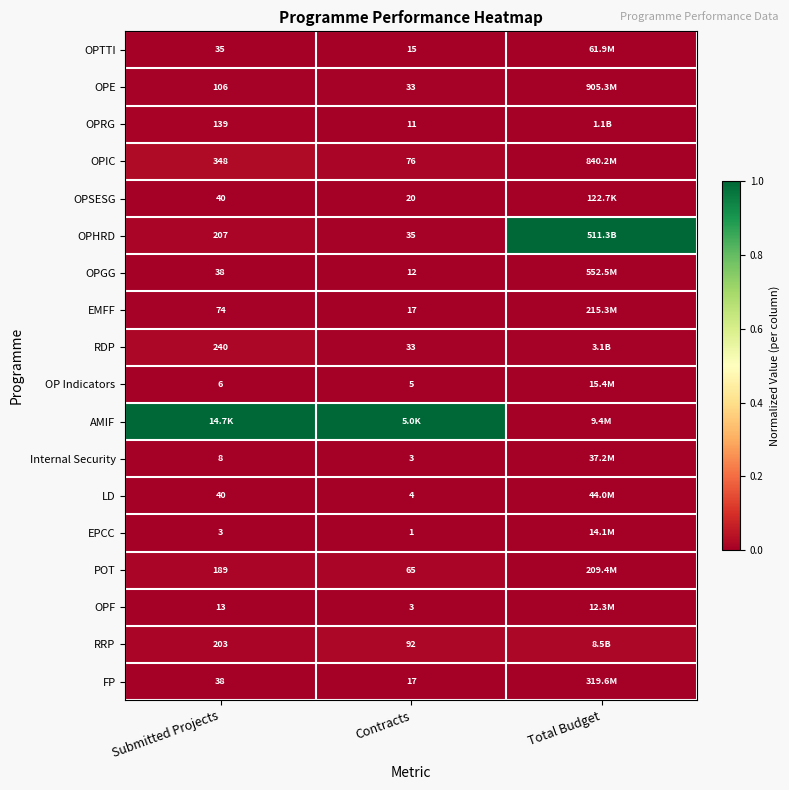

Is the value of EPCC at Contracts greater than the value of POT at Submitted Projects?

No